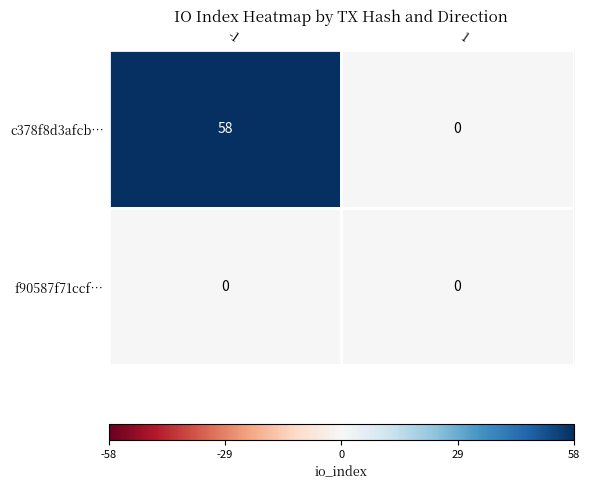

List the series in order of their peak value, highest first.

c378f8d3afcb…, f90587f71ccf…